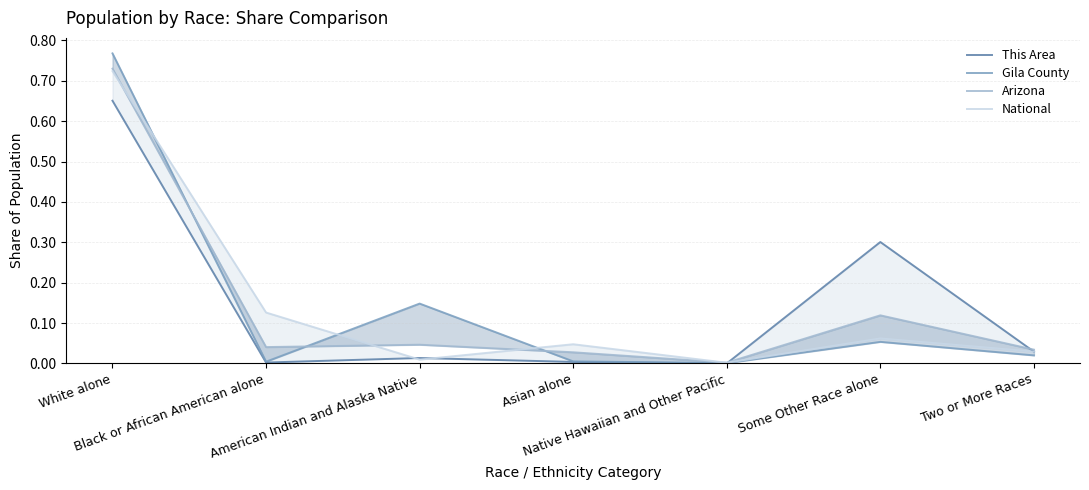

What is the sum of all National values?

1.0